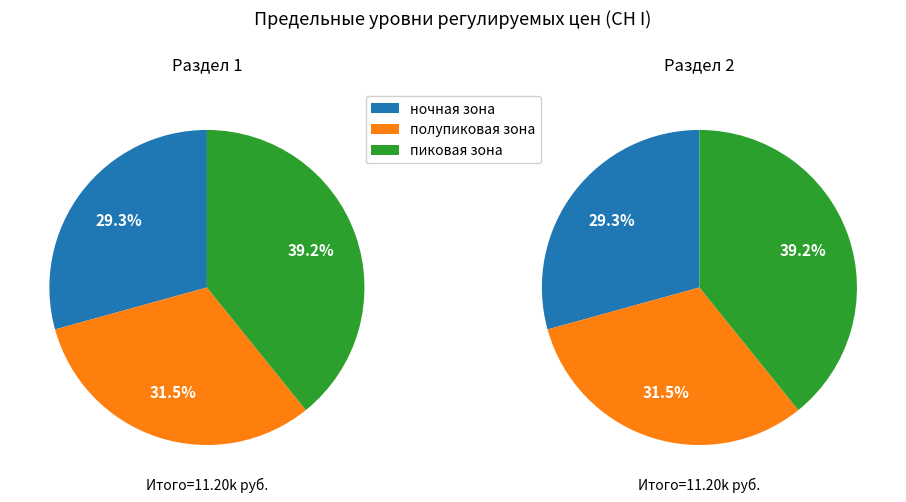

Is полупиковая зона the majority of the pie?

No